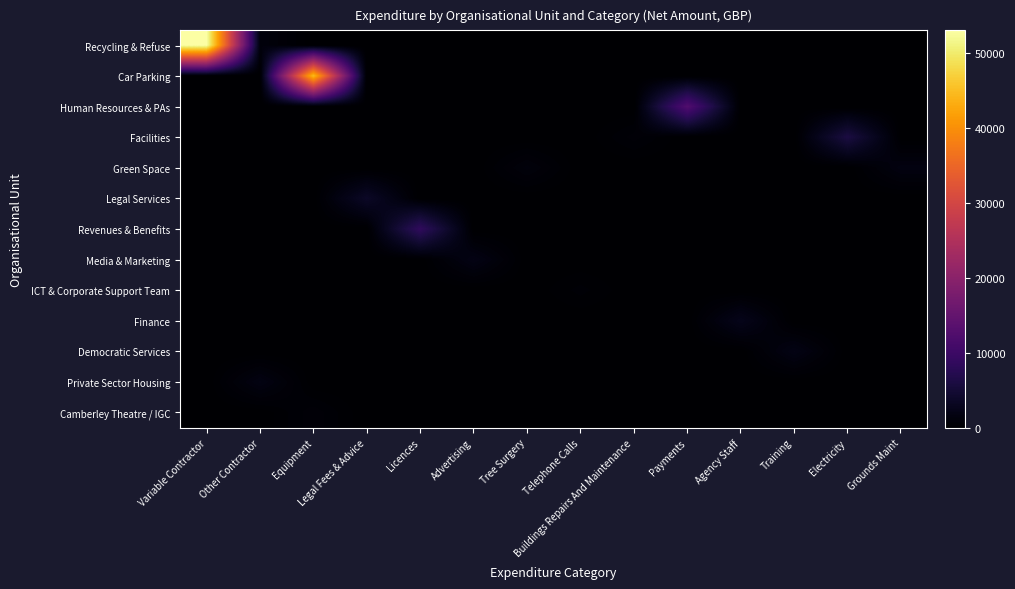

At which category is the sum across all series the highest?

Variable Contractor